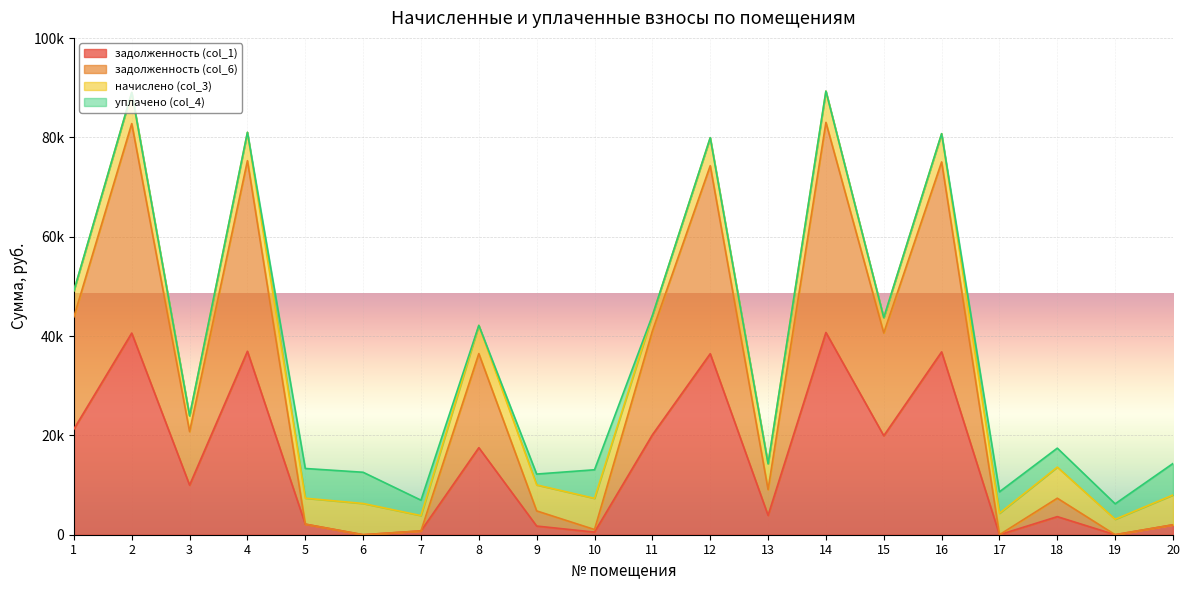

Between 2 and 7, which is larger?

2